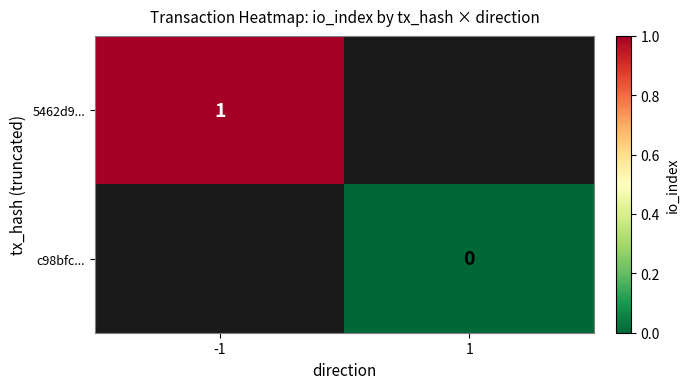

The 5462d9... series shows 2 at -1. True or false?

False